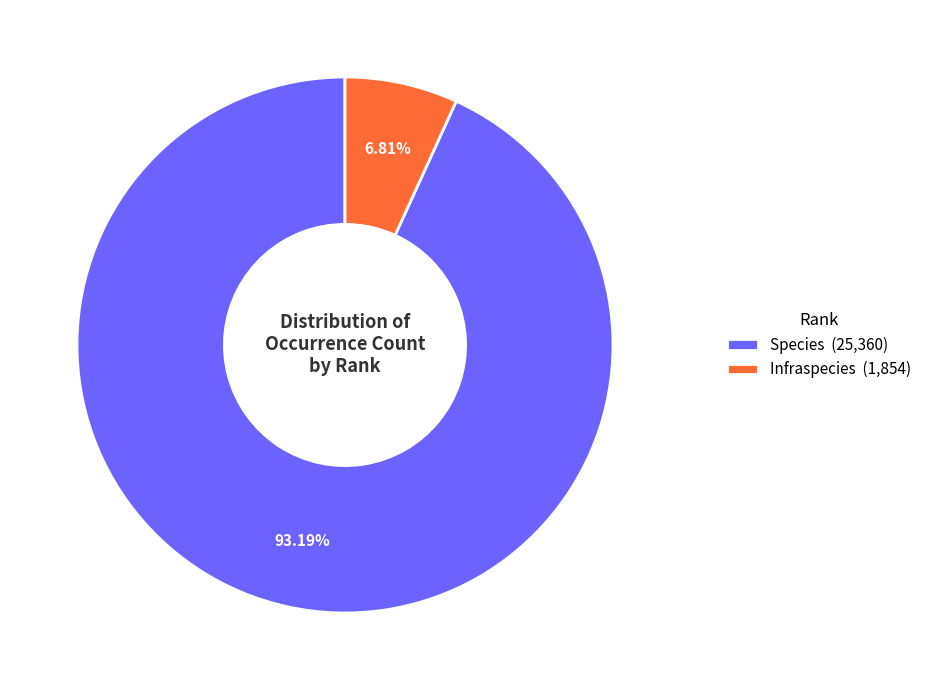

What percentage do Infraspecies and Species together represent?

100.0%